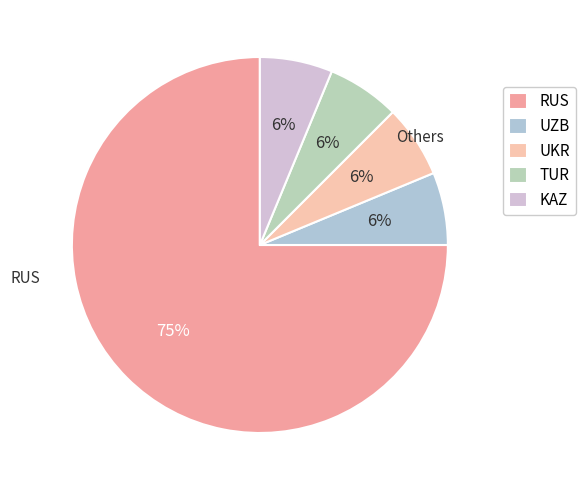

What is the smallest slice in the pie chart?

UZB